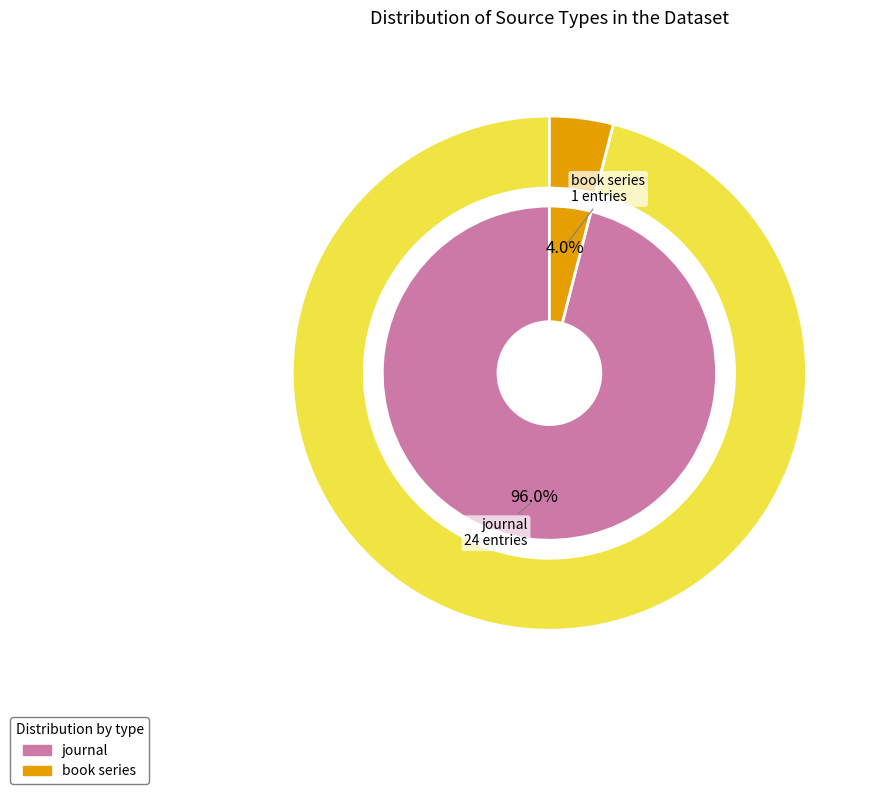

The book series slice represents 15% of the pie. True or false?

False